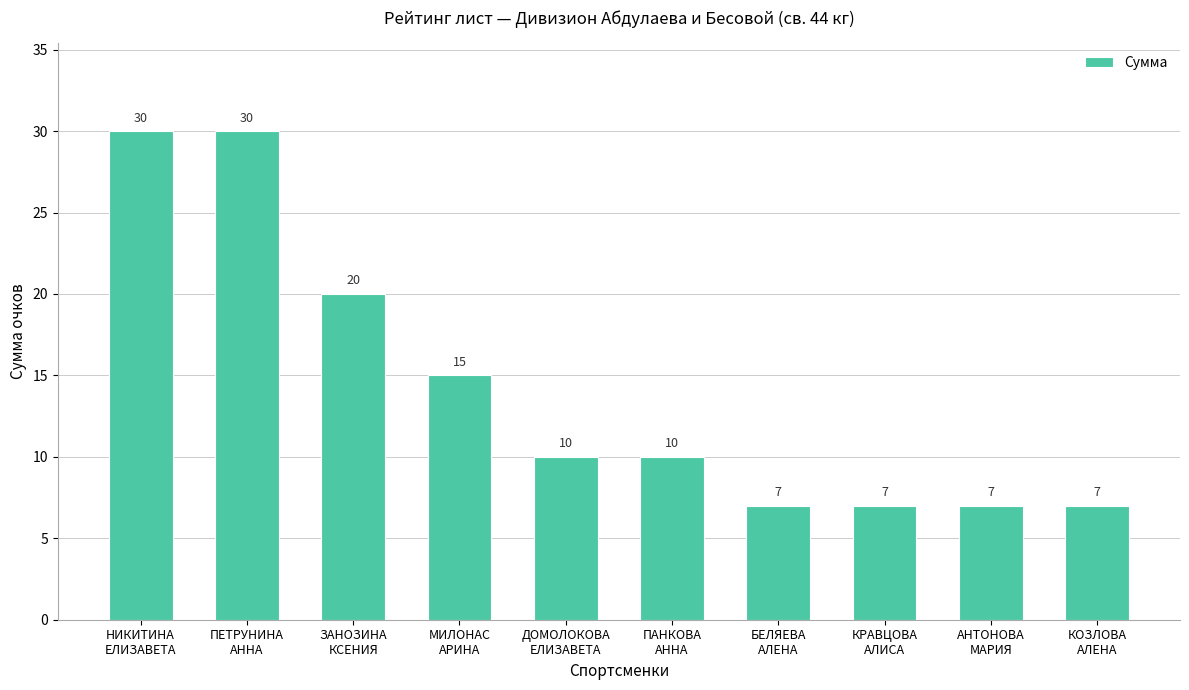

What position from the right is ДОМОЛОКОВА
ЕЛИЗАВЕТА?

6